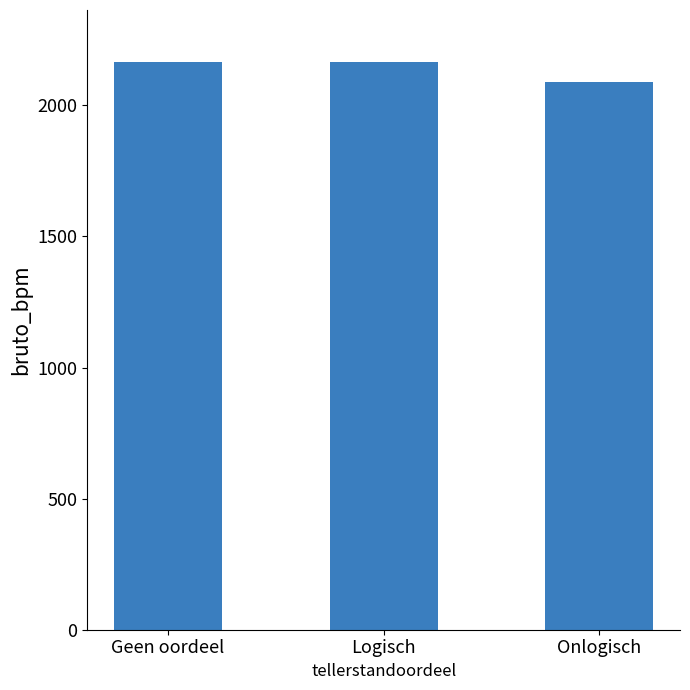

What is the smallest value displayed?

2088